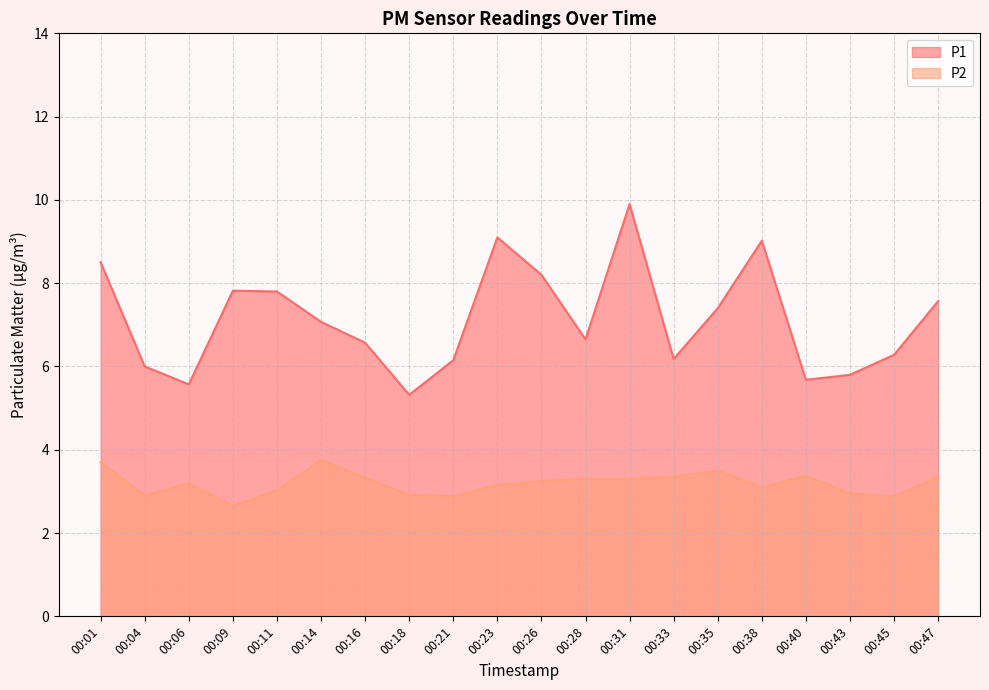

Reading left to right, what are all the values shown in this chart?

P1: 00:01=8.5	00:04=6.0	00:06=5.6	00:09=7.8	00:11=7.8	00:14=7.1	00:16=6.6	00:18=5.3	00:21=6.2	00:23=9.1	00:26=8.2	00:28=6.7	00:31=9.9	00:33=6.2	00:35=7.4	00:38=9.0	00:40=5.7	00:43=5.8	00:45=6.3	00:47=7.6
P2: 00:01=3.7	00:04=2.9	00:06=3.2	00:09=2.6	00:11=3.0	00:14=3.8	00:16=3.3	00:18=2.9	00:21=2.9	00:23=3.1	00:26=3.2	00:28=3.3	00:31=3.3	00:33=3.4	00:35=3.5	00:38=3.1	00:40=3.4	00:43=3.0	00:45=2.9	00:47=3.4